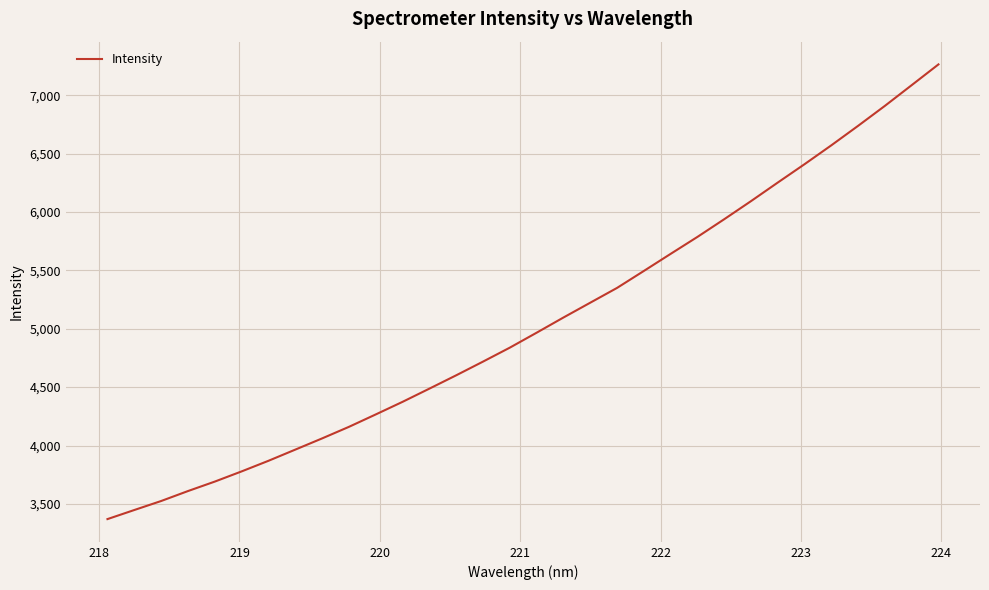

What is the minimum value shown in the chart?

3369.6